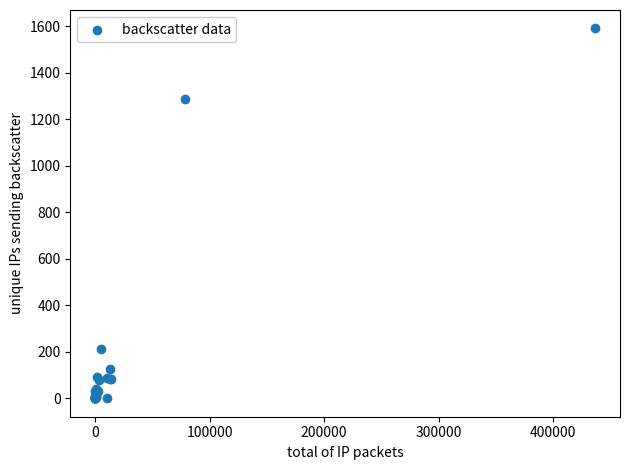

What Y value in the scatter plot is closest to 796?

1288